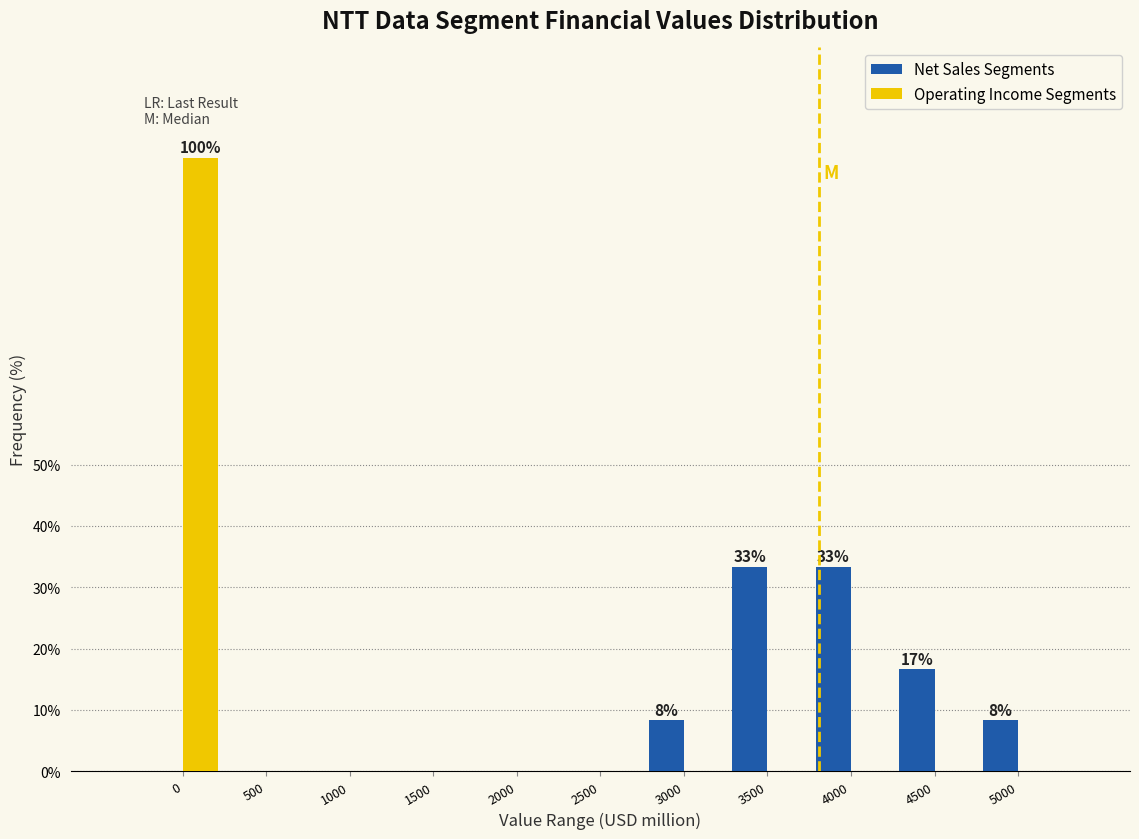

Reading right to left, extract all data points from this chart.

Net Sales Segments: 5000=8.3	4500=16.7	4000=33.3	3500=33.3	3000=8.3	2500=0.0	2000=0.0	1500=0.0	1000=0.0	500=0.0	0=0.0
Operating Income Segments: 5000=0.0	4500=0.0	4000=0.0	3500=0.0	3000=0.0	2500=0.0	2000=0.0	1500=0.0	1000=0.0	500=0.0	0=100.0